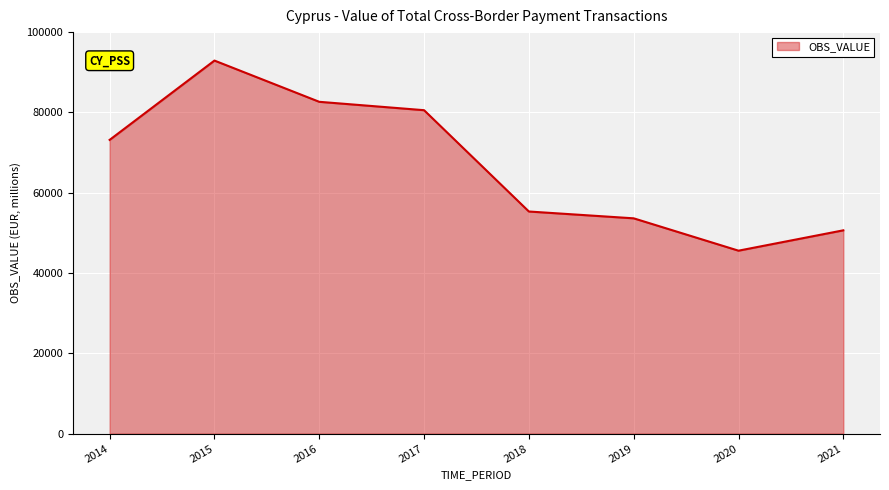

What is the maximum value shown in the chart?

92912.8